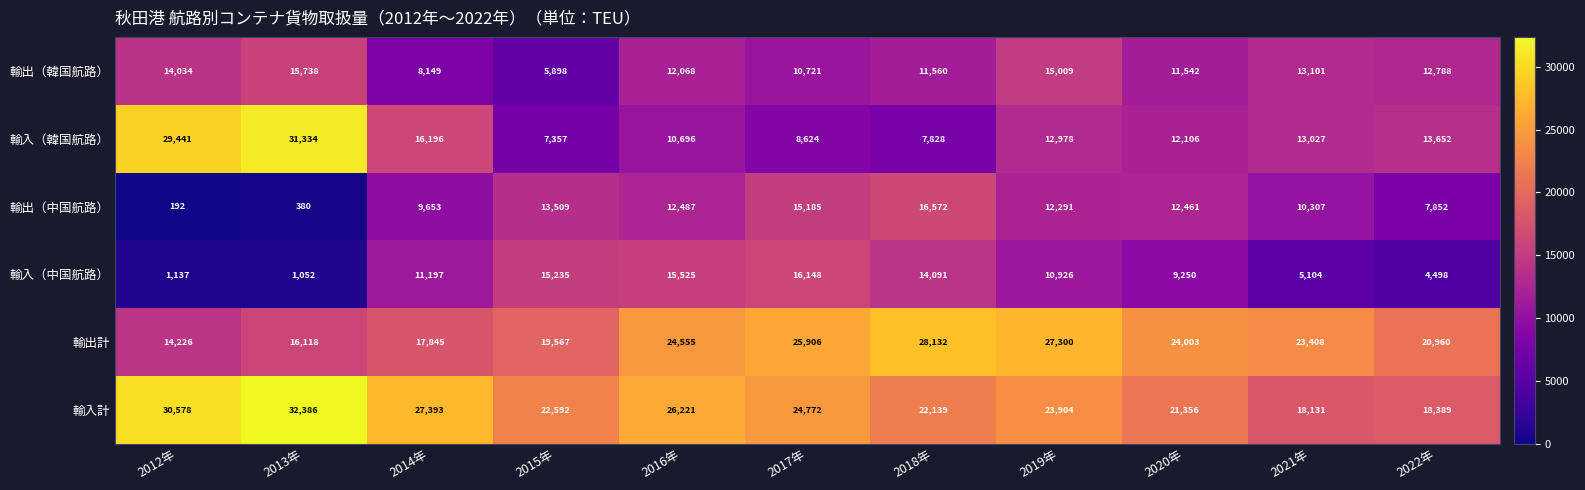

Read the 輸出（韓国航路） value at 2021年, to the nearest 100.

13100